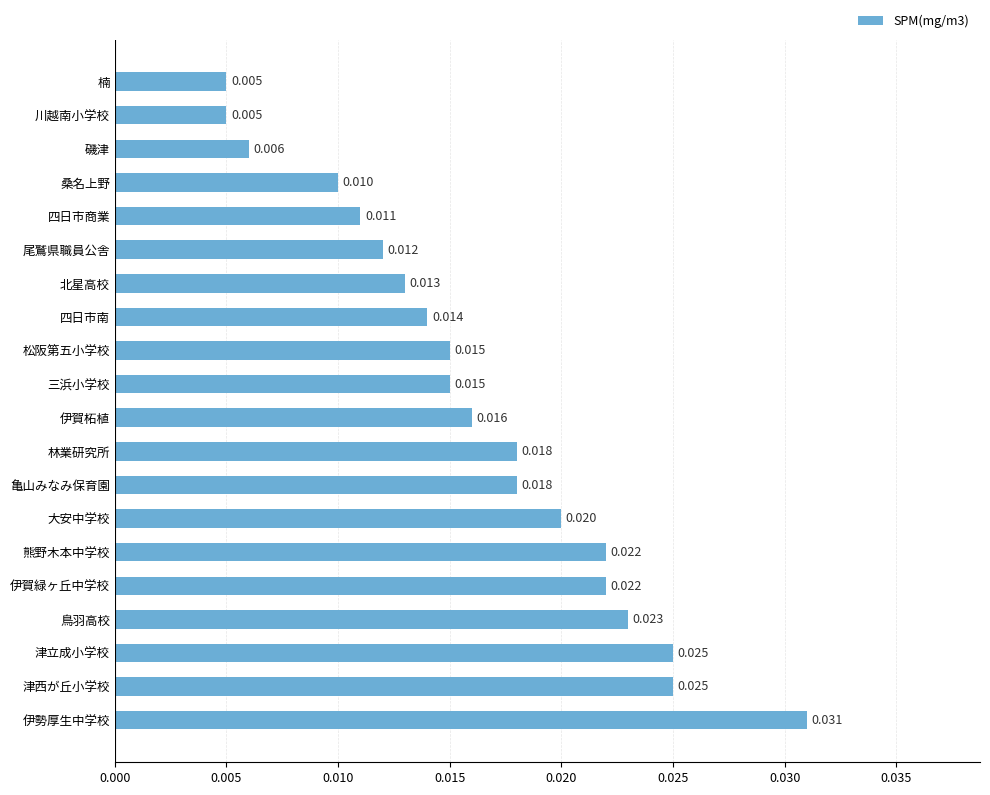

Does the chart contain any negative values?

No